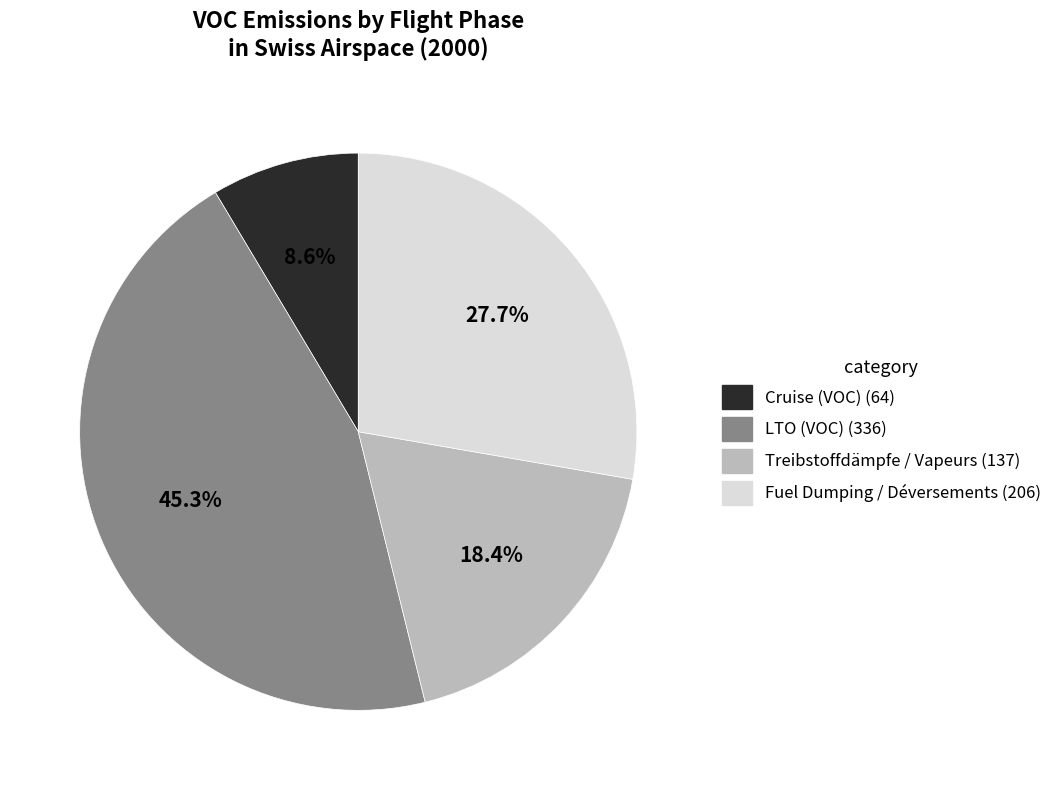

Does Cruise (VOC) represent more than half of the total?

No